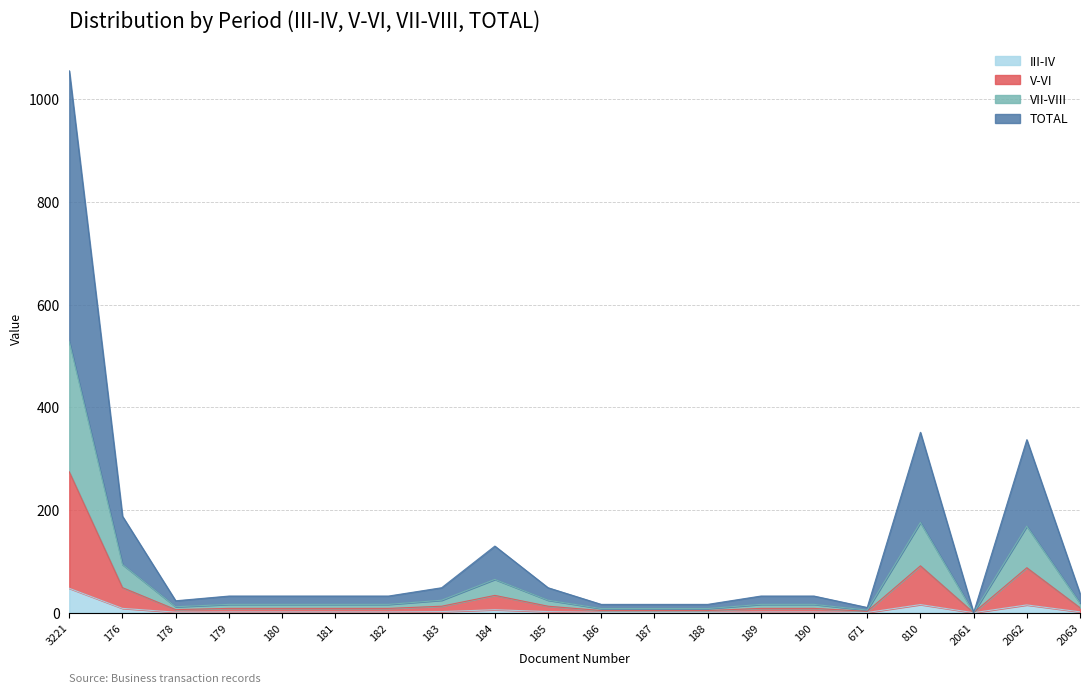

At which category does VII-VIII reach its first local peak?

184